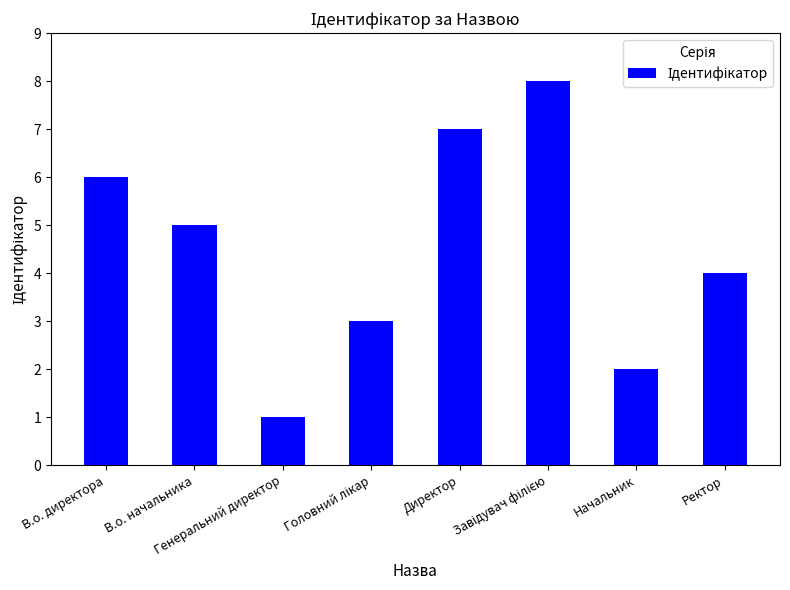

What is the difference between the second highest and second lowest values?

5